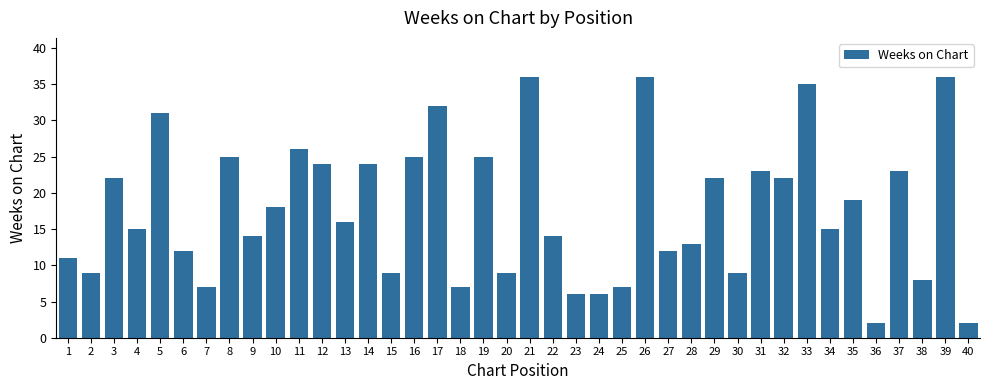

Is it true that the value at 10 is 12?

False